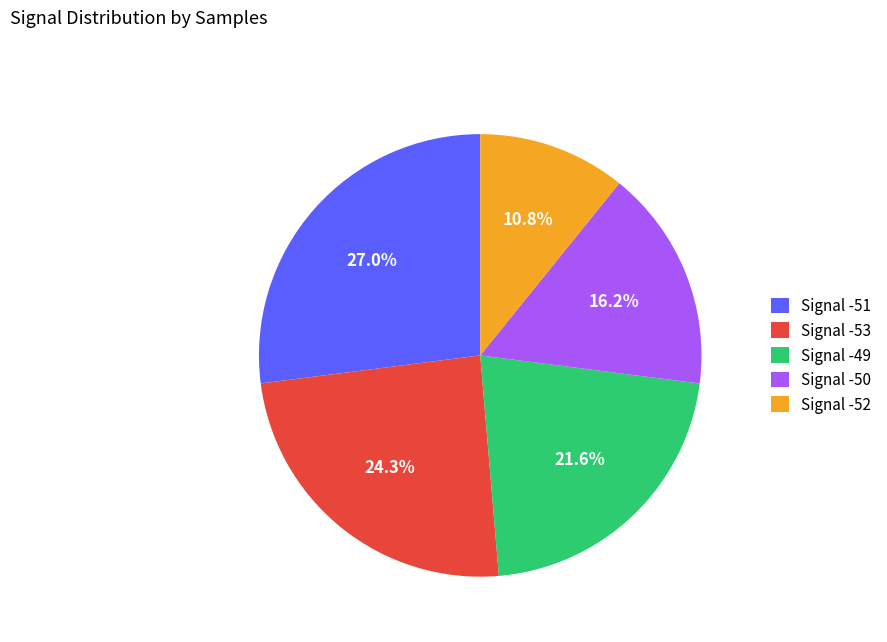

Rank the categories by value from highest to lowest.

Signal -51, Signal -53, Signal -49, Signal -50, Signal -52